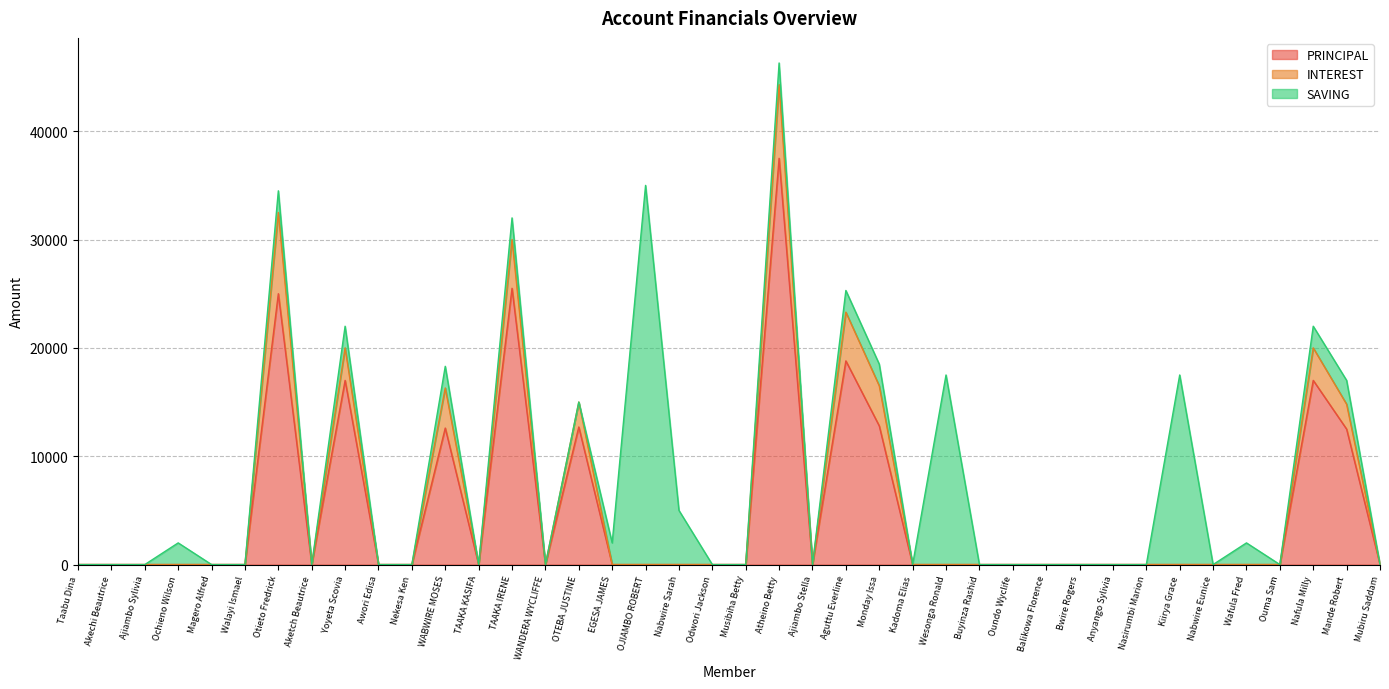

List the series in order of their peak value, highest first.

PRINCIPAL, SAVING, INTEREST